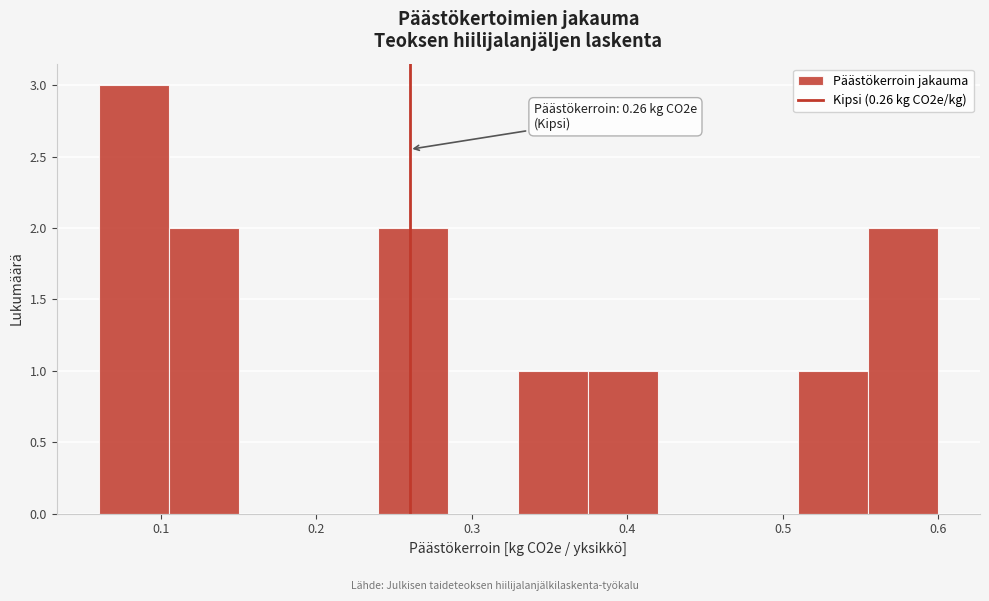

Over which range of the x-axis is the bar tallest?

0.060 to 0.105